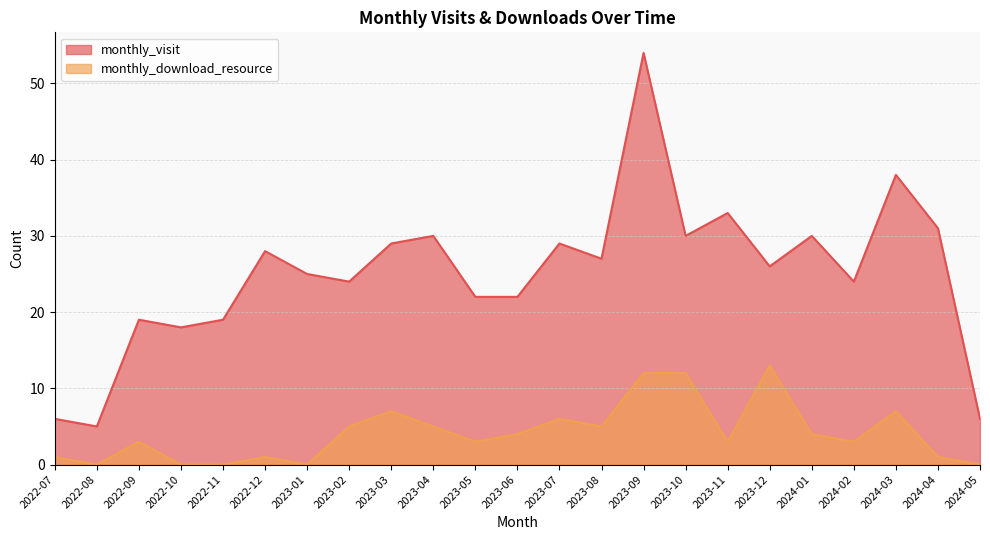

True or false: monthly_download_resource and monthly_visit intersect in this chart.

False